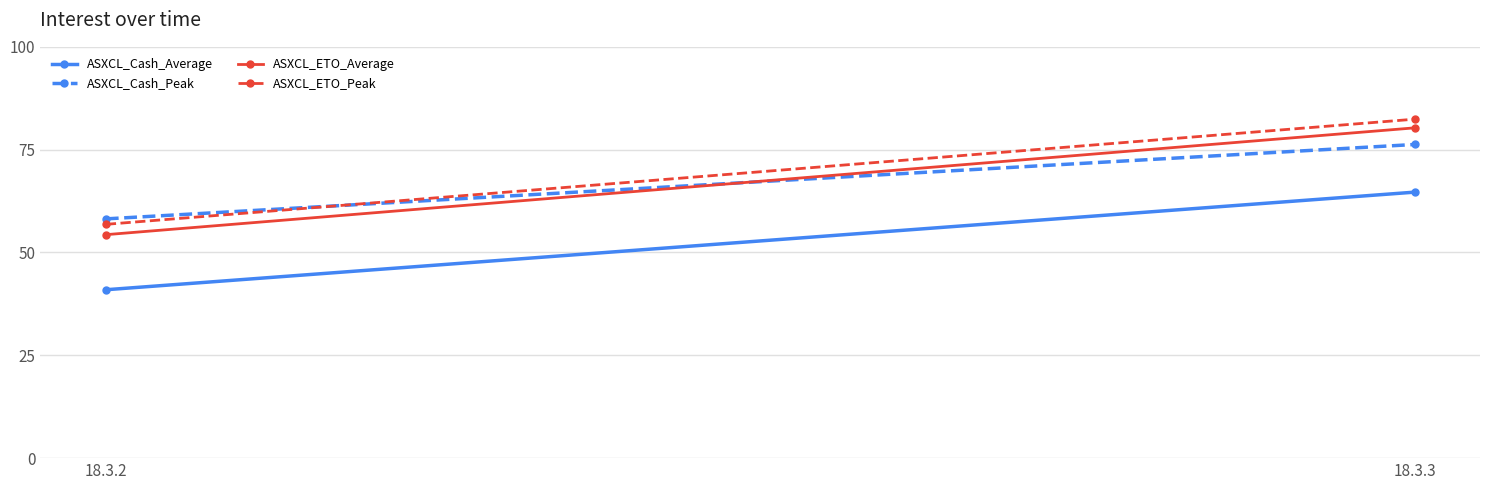

Rank the series at 18.3.2 from highest to lowest value.

ASXCL_Cash_Peak, ASXCL_ETO_Peak, ASXCL_ETO_Average, ASXCL_Cash_Average